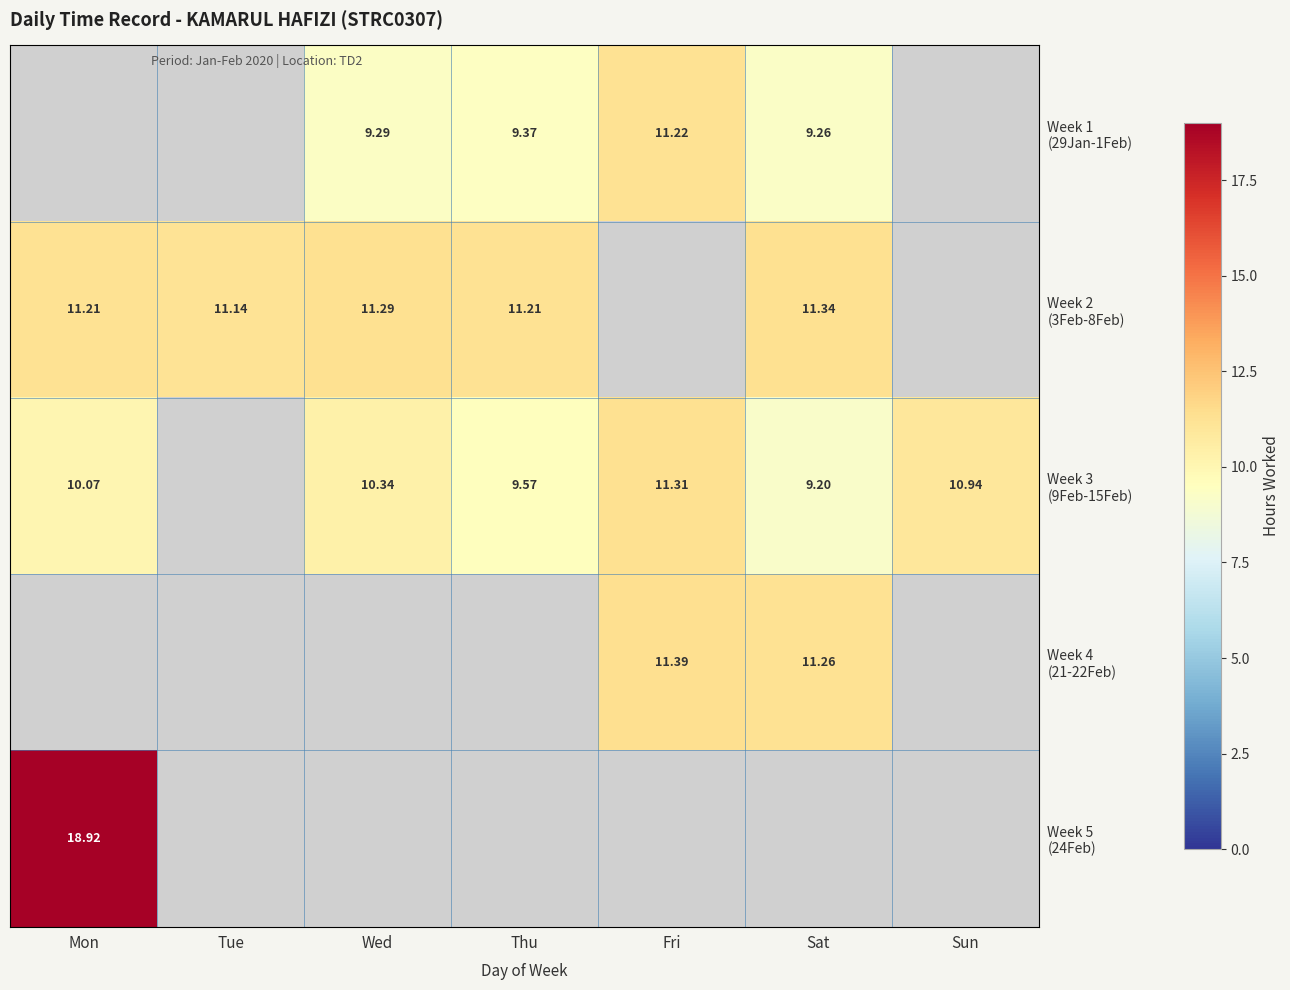

Which series has the largest range (max minus min)?

Week 3 (9Feb-15Feb)